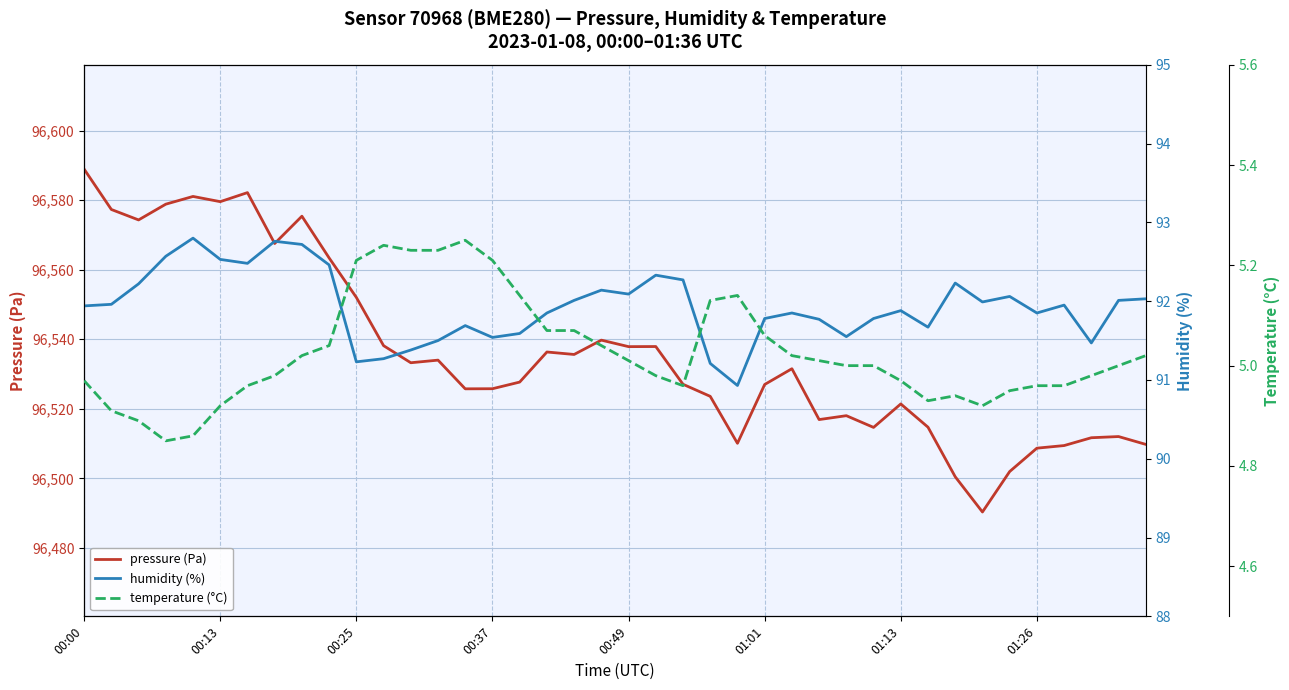

At which category does the chart reach its peak across all series?

00:00